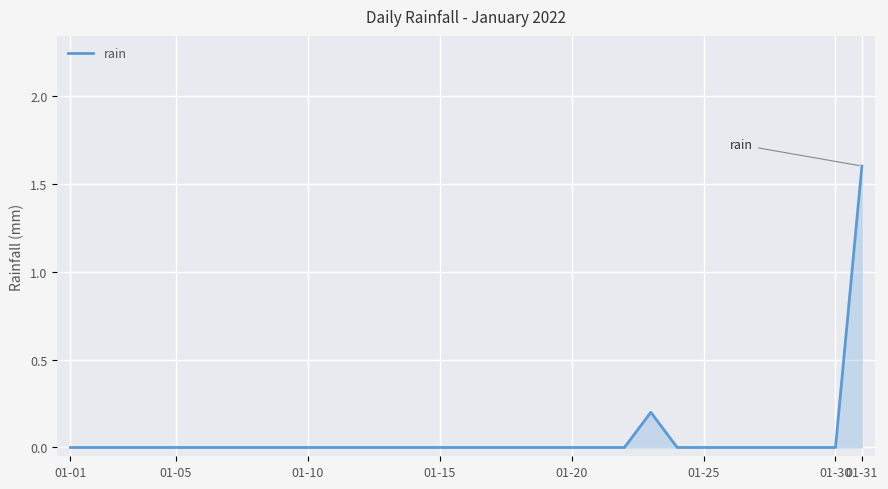

What is the maximum value shown in the chart?

1.6